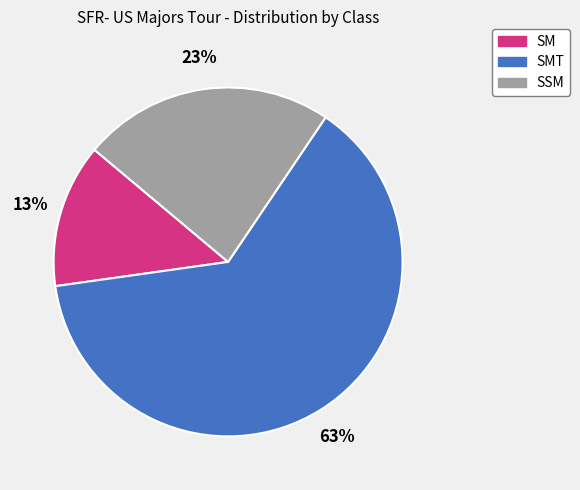

Does any single category account for the majority?

Yes